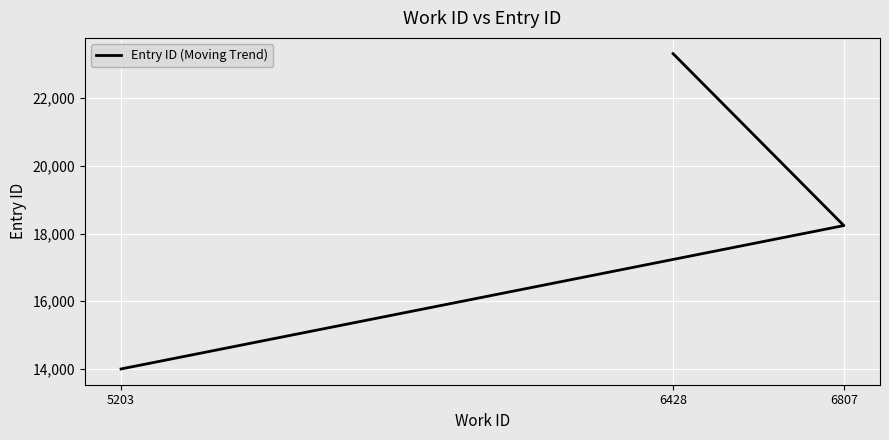

How many data points does each series have?

3